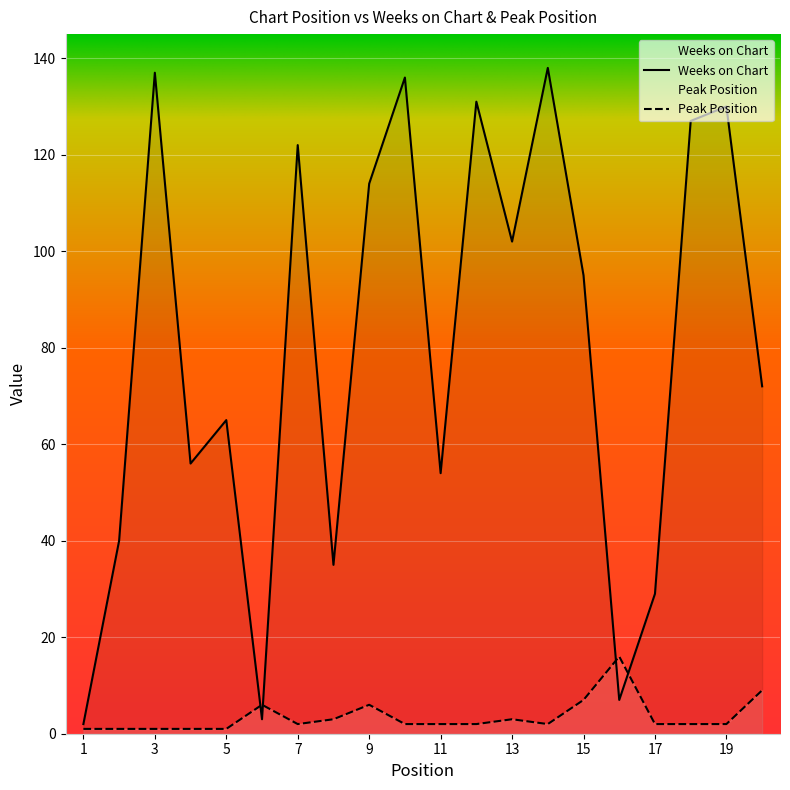

The Peak Position series shows 2 at 10. True or false?

True